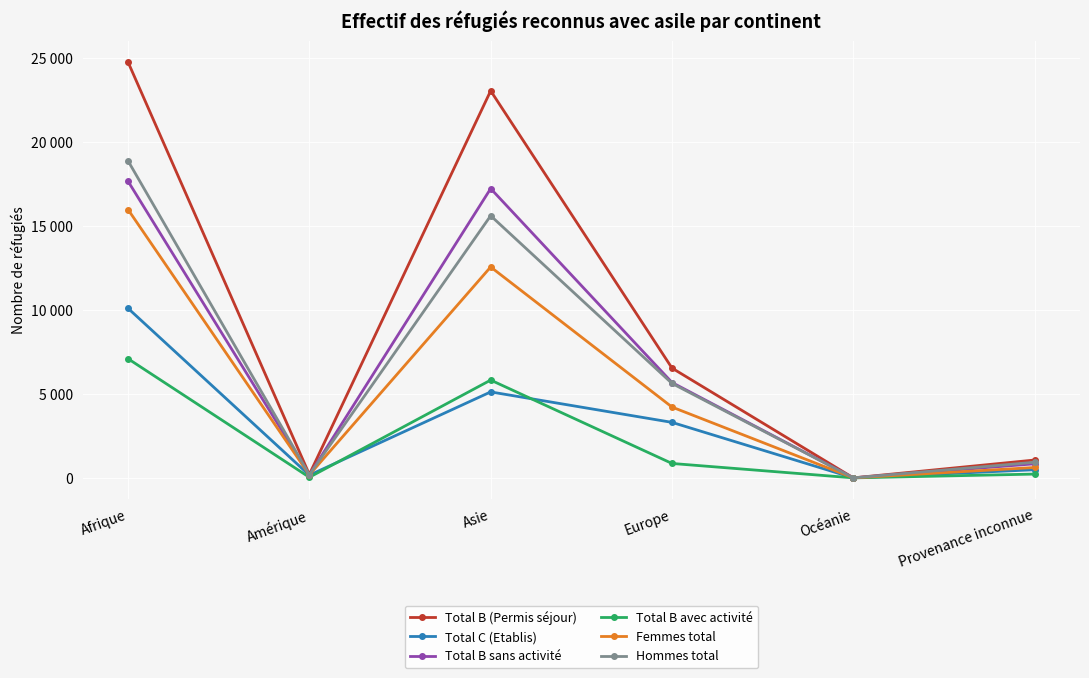

Which has a higher value, Afrique or Europe?

Afrique